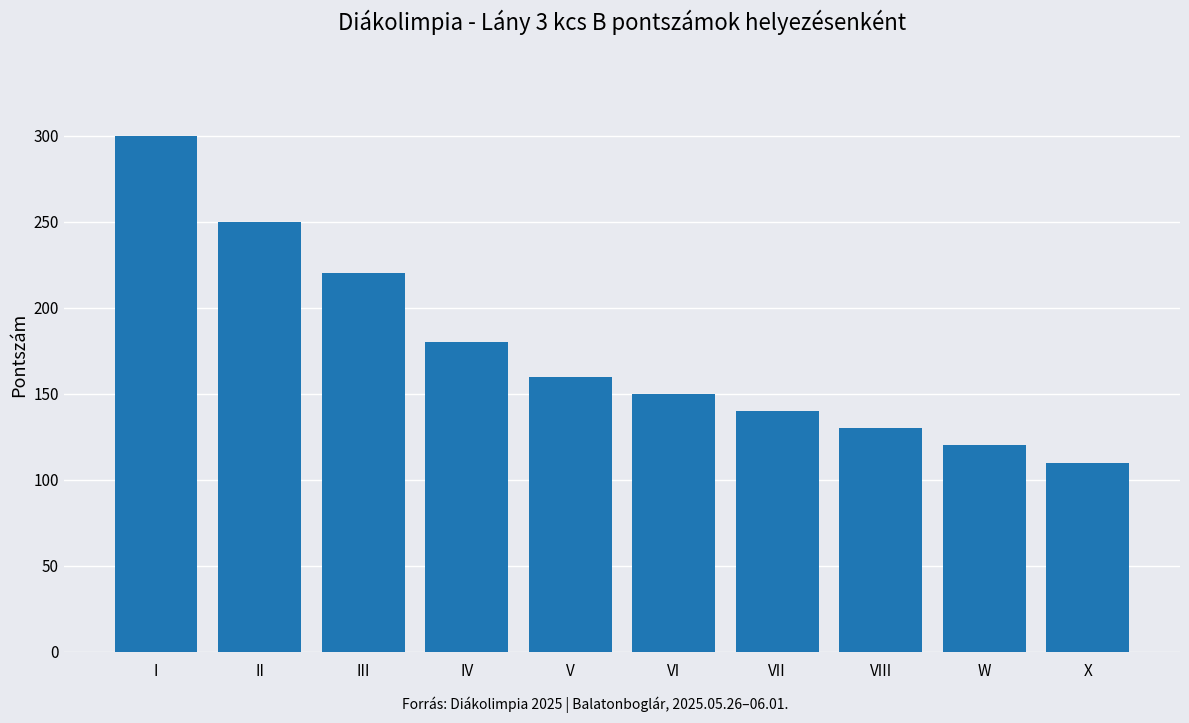

Rank the categories by value from lowest to highest.

X, W, VIII, VII, VI, V, IV, III, II, I